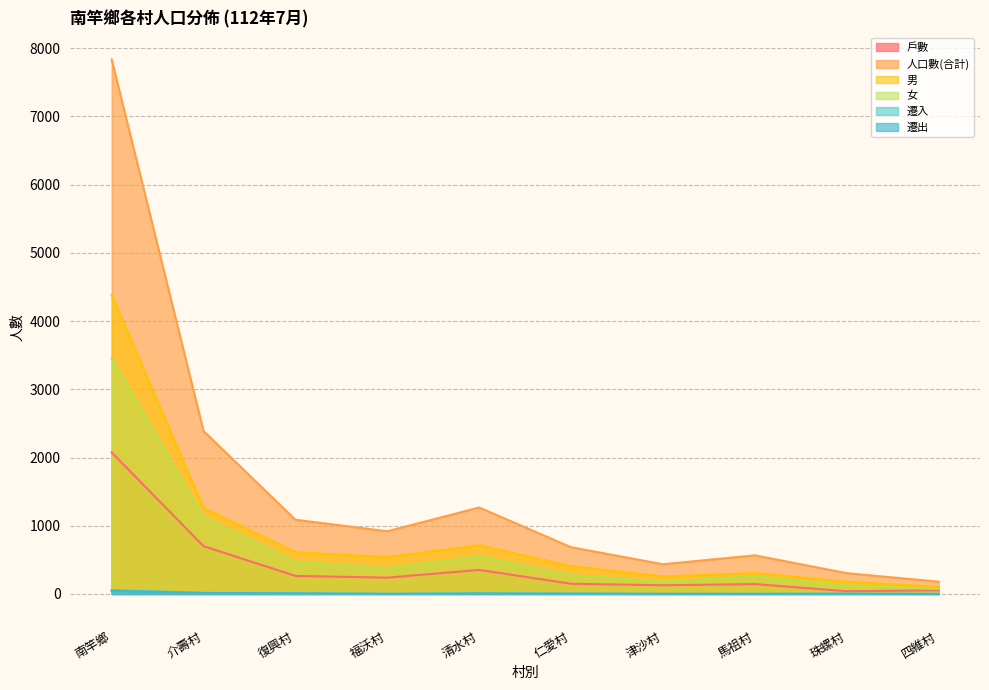

True or false: 人口數(合計) and 遷出 intersect in this chart.

False